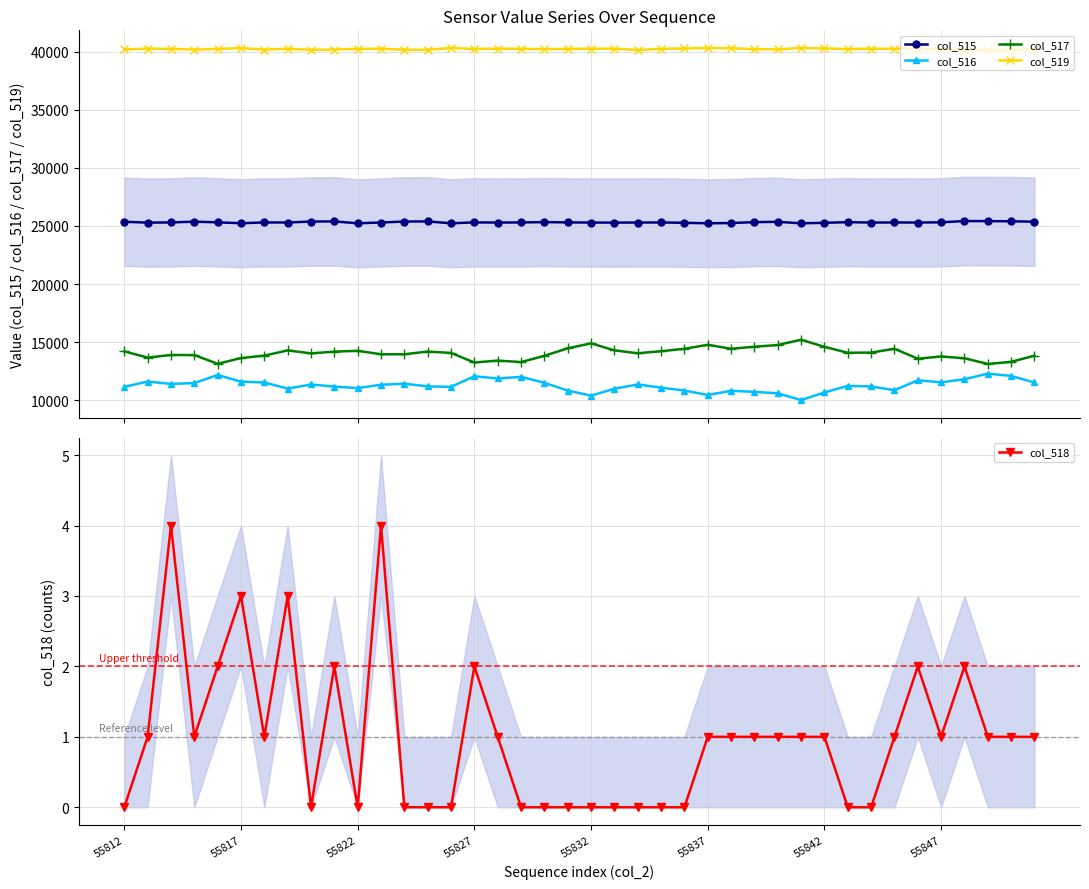

What value does the col_517 series have at 37?

13124